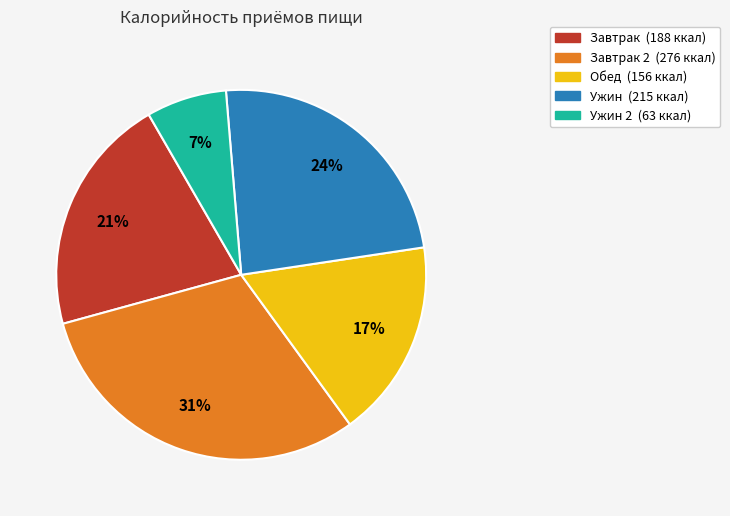

How many slices are in this pie chart?

5